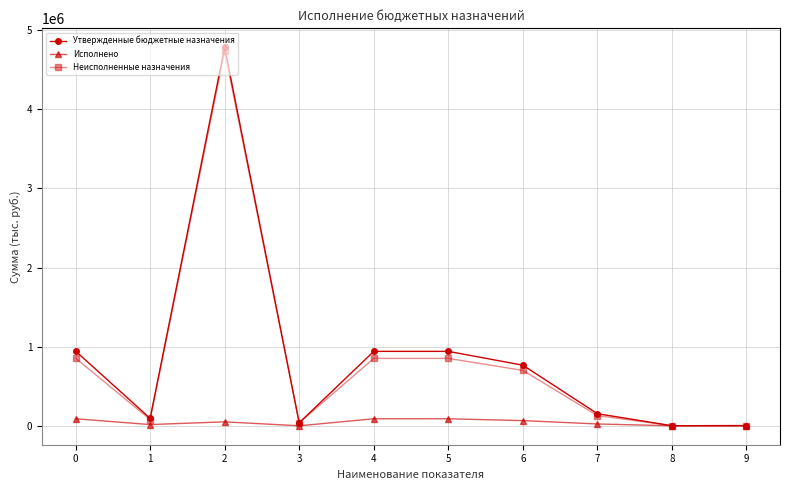

The Утвержденные бюджетные назначения series shows 153066.0 at 7. True or false?

True